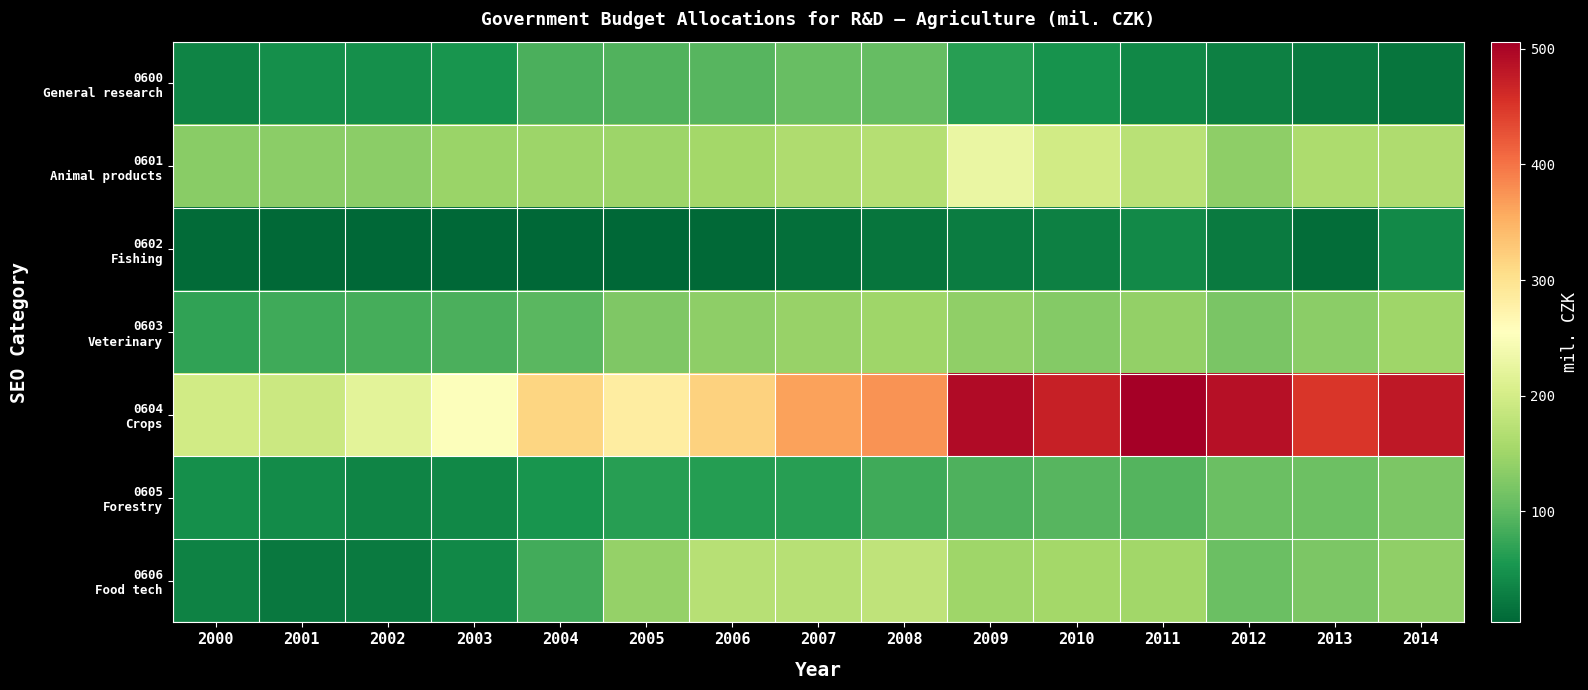

At 2011, list the series in order from largest to smallest.

0604 Crops, 0601 Animal products, 0606 Food tech, 0603 Veterinary, 0605 Forestry, 0602 Fishing, 0600 General research